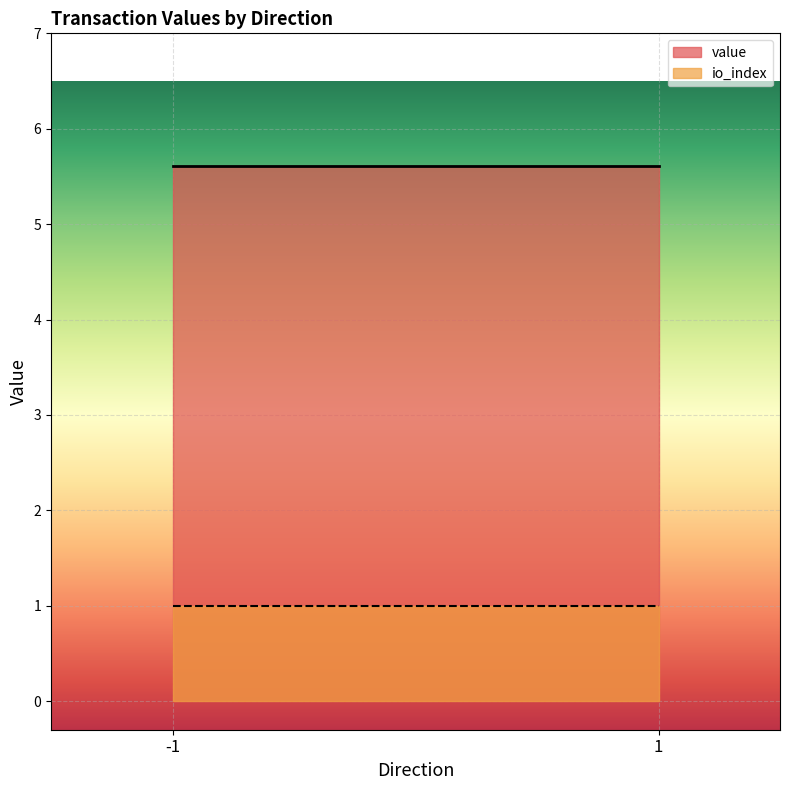

True or false: io_index and value intersect in this chart.

False